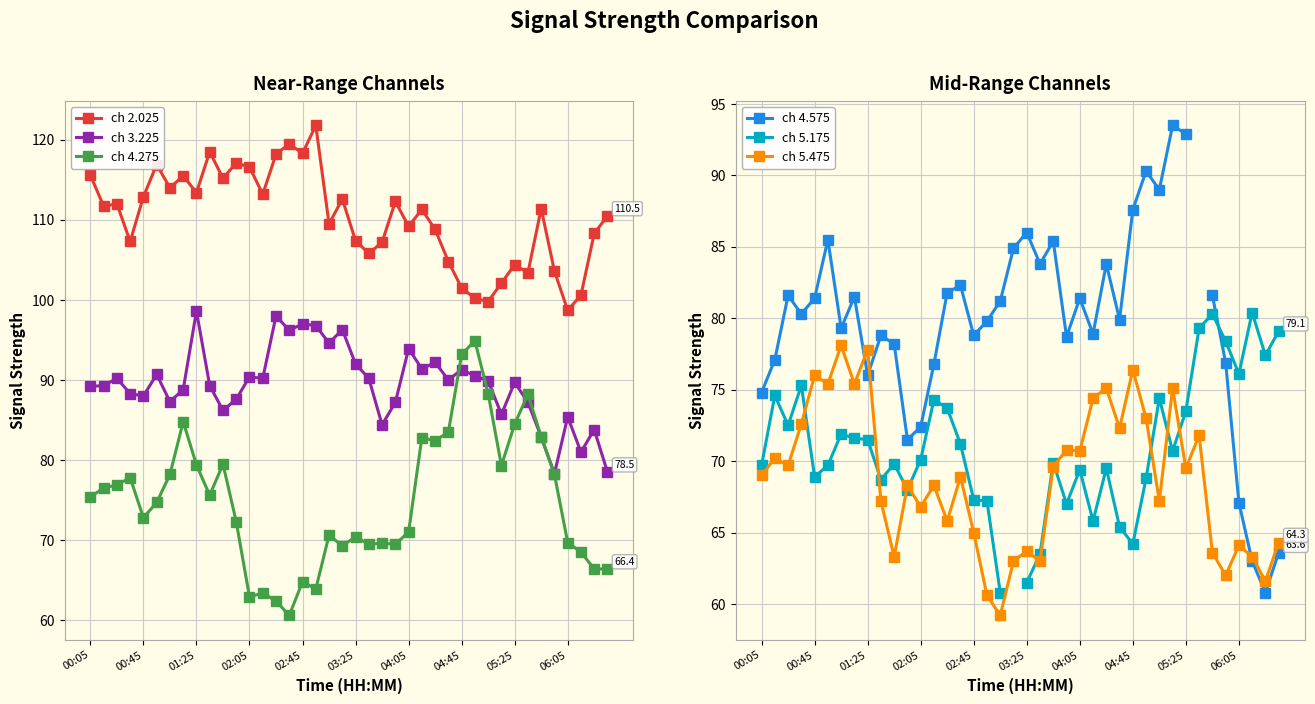

At which category is the sum across all series the highest?

29